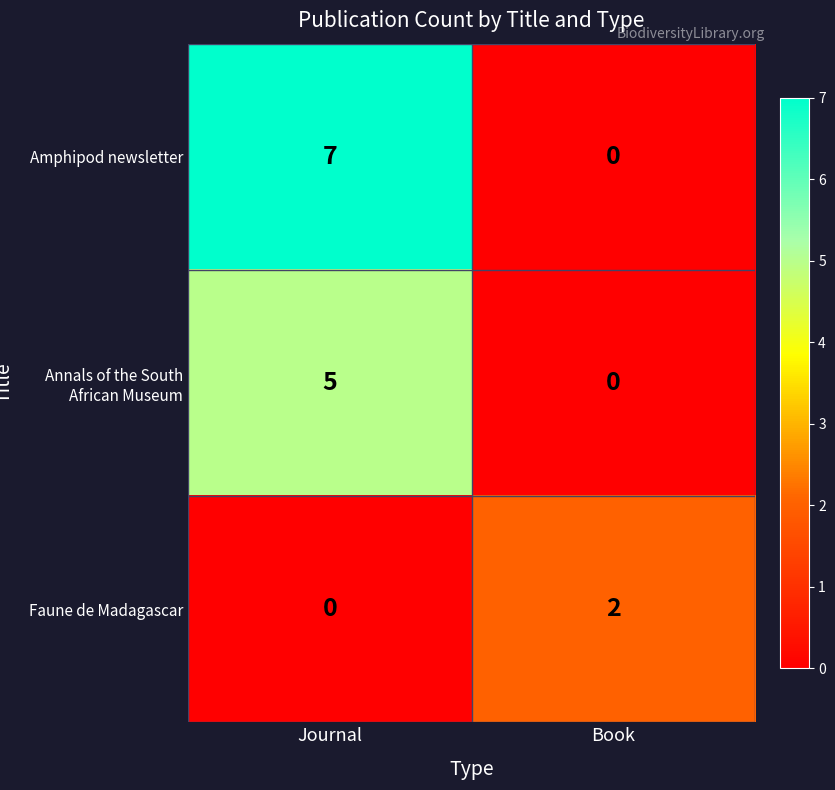

The value of Faune de Madagascar at Book is 2. True or false?

True